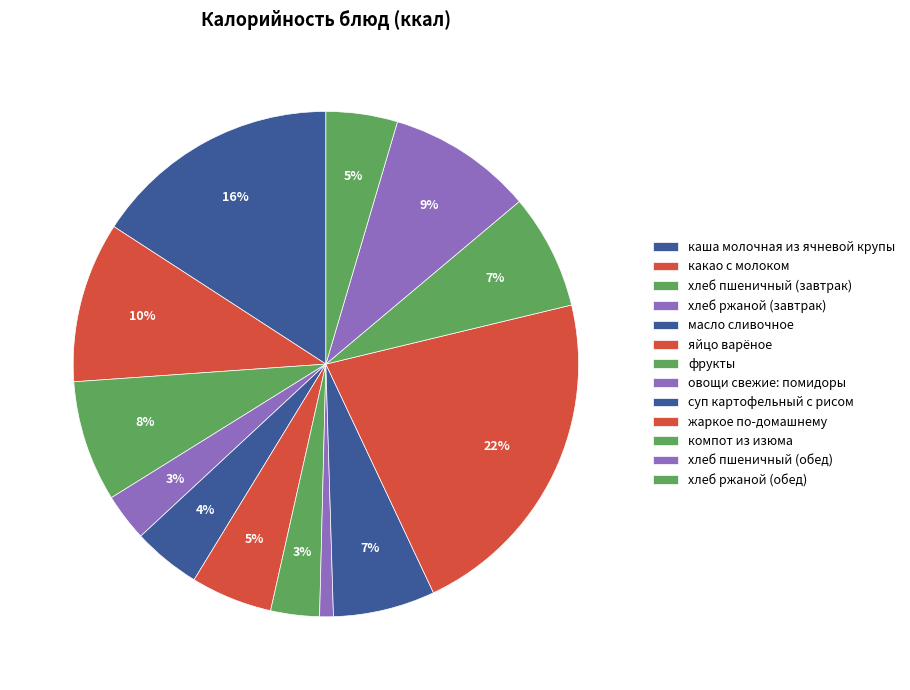

Count the number of slices in the pie.

13